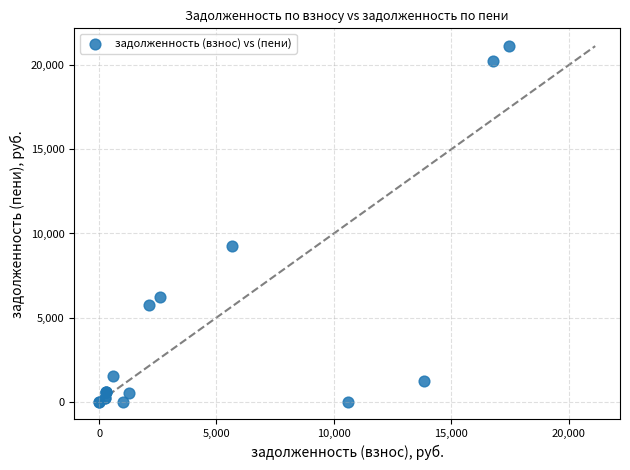

What Y value in the scatter plot is closest to 10568?

9255.0